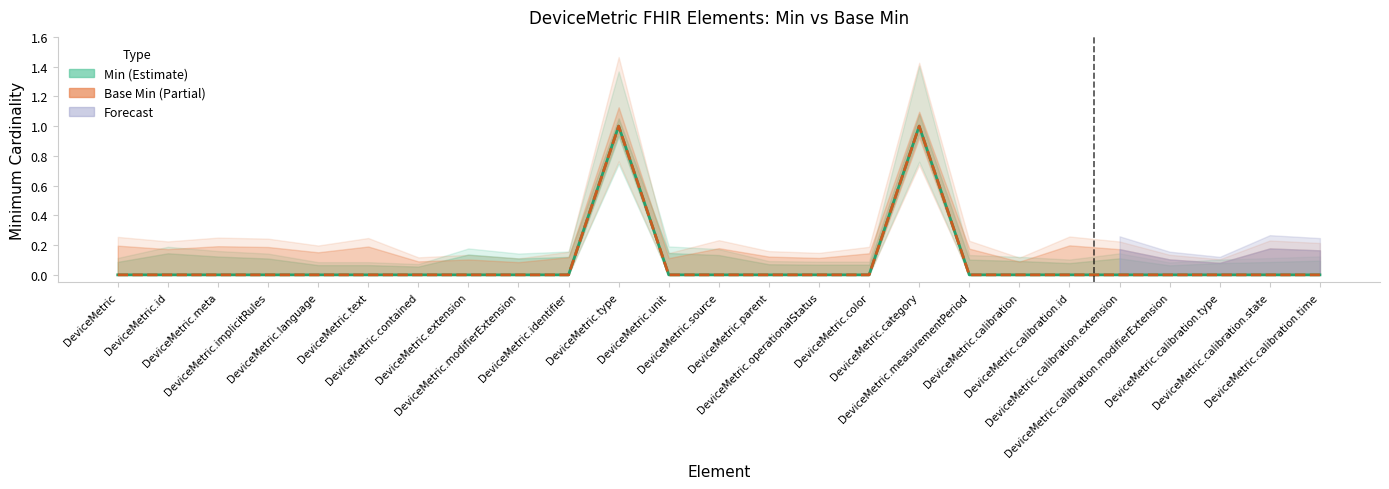

True or false: Min and Base Min cross at least once.

False